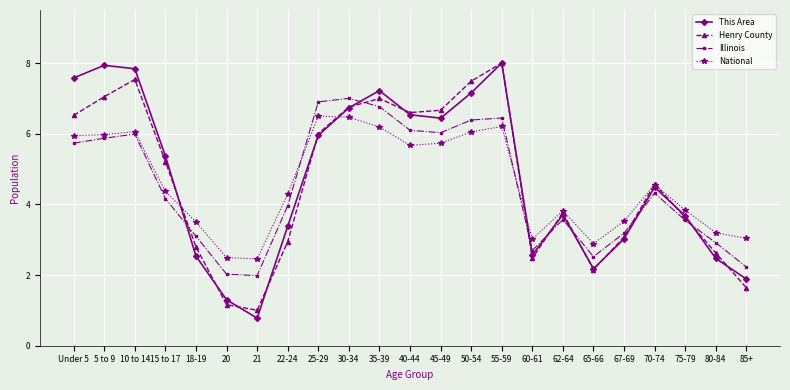

Which series has the largest total across all categories?

This Area